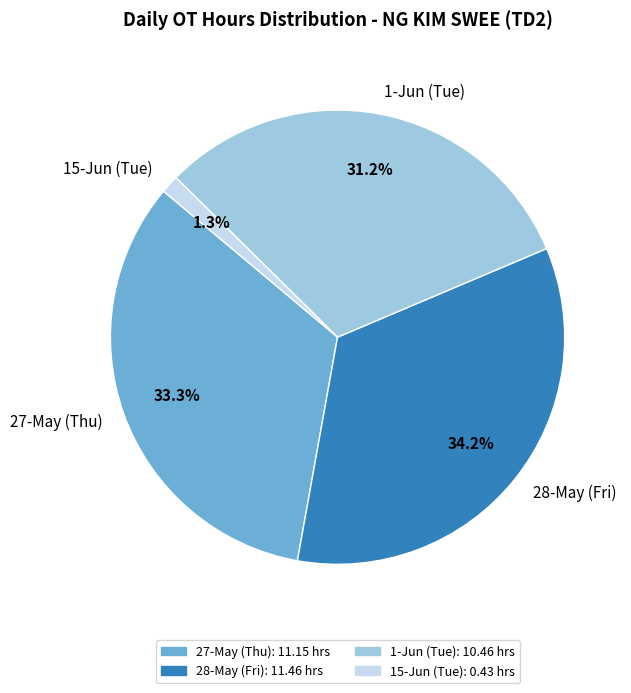

Rank the categories by value from lowest to highest.

15-Jun (Tue), 1-Jun (Tue), 27-May (Thu), 28-May (Fri)